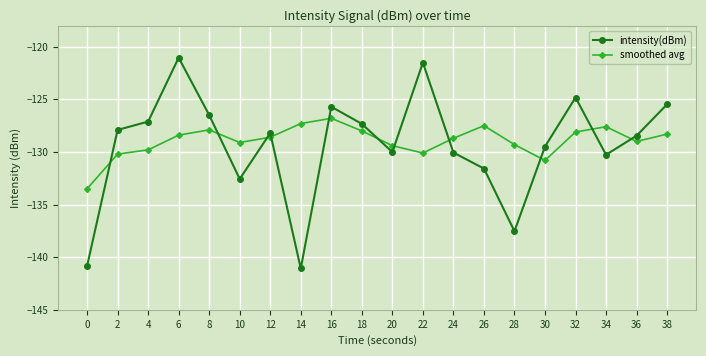

Read the smoothed avg value at 18.

-128.0